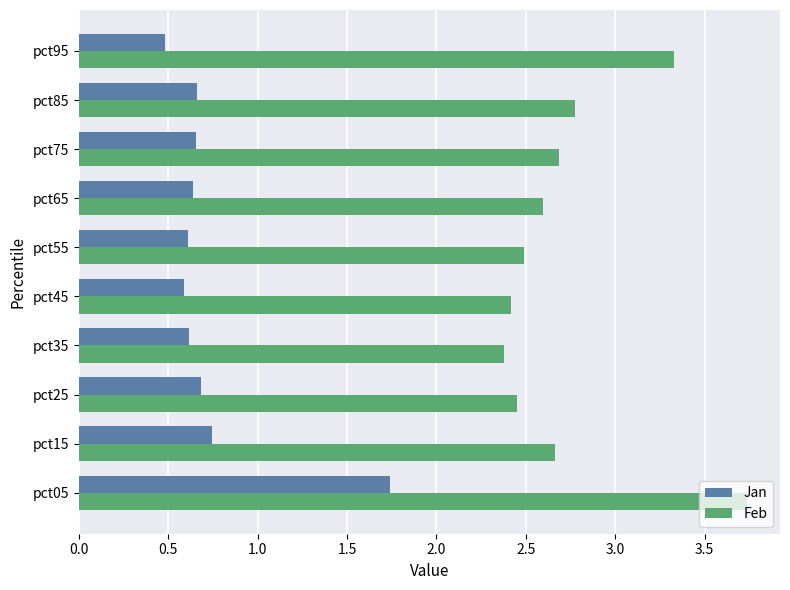

At which label does Jan reach its minimum?

pct95